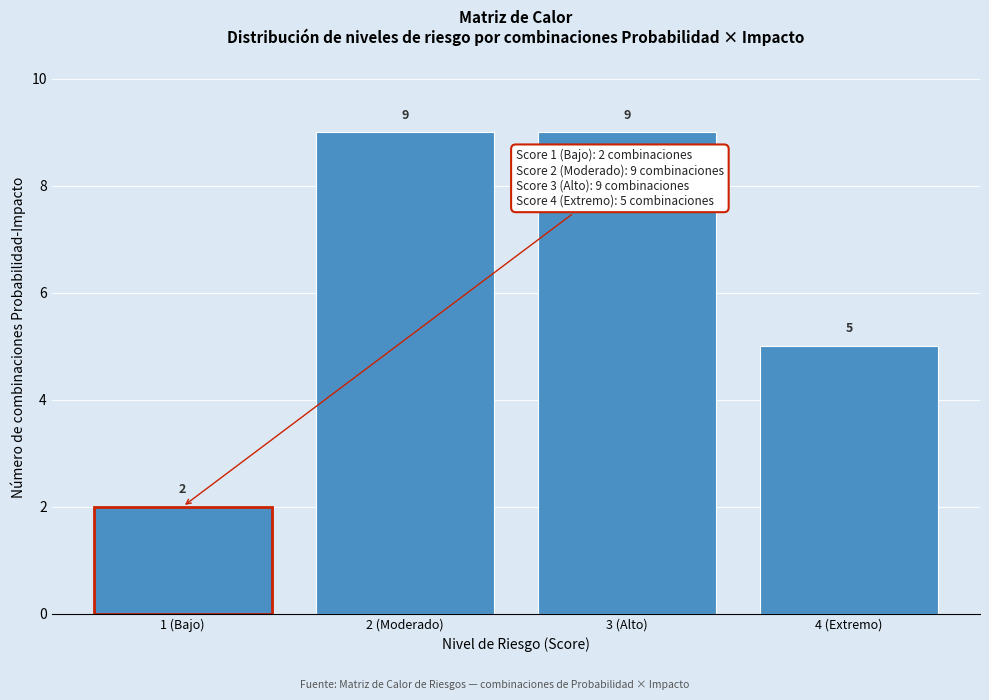

Reading right to left, transcribe all the data shown in this chart.

5	9	9	2